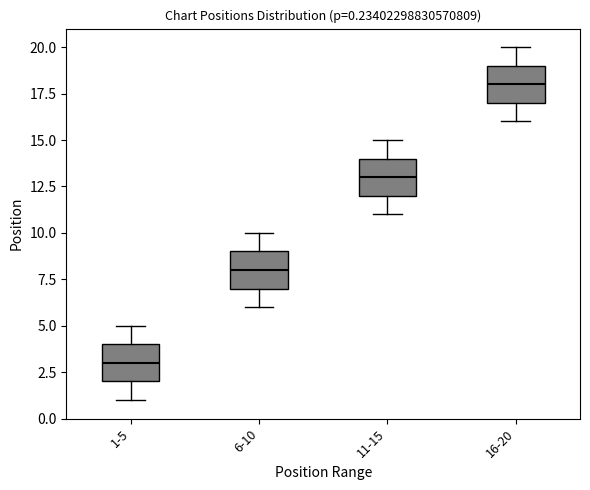

Which box has the lowest median line?

1-5